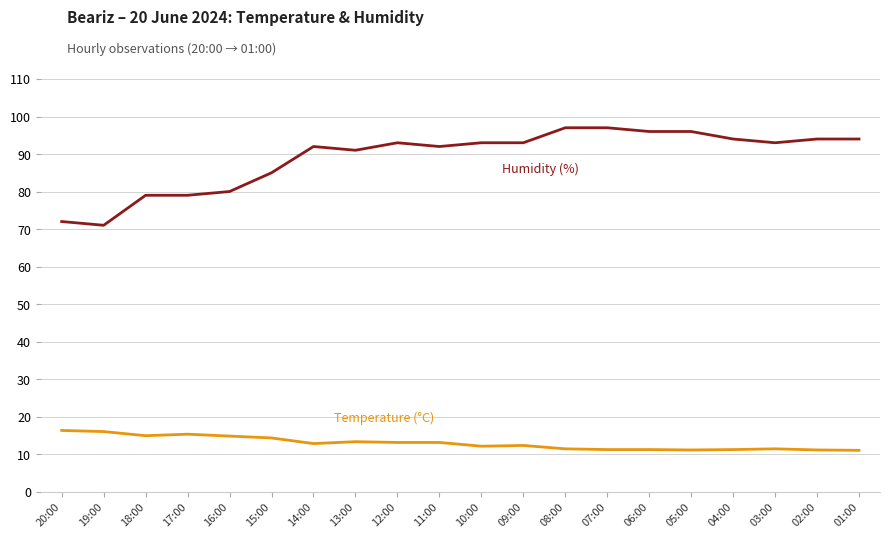

What is the total value across all series at 05:00?

107.1